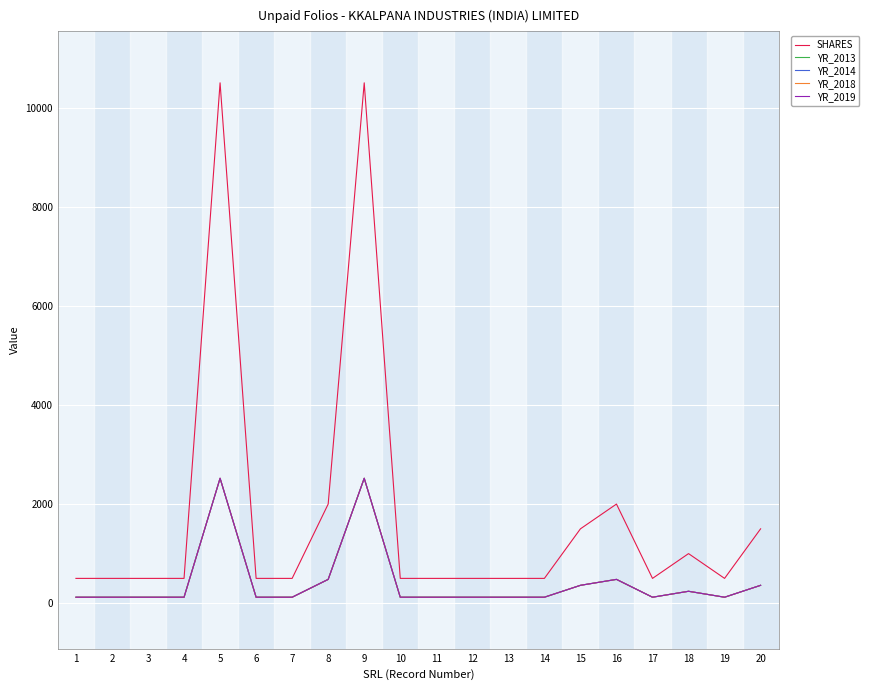

Reading left to right, list all the values displayed in this chart.

SHARES: 1=500	2=500	3=500	4=500	5=10500	6=500	7=500	8=2000	9=10500	10=500	11=500	12=500	13=500	14=500	15=1500	16=2000	17=500	18=1000	19=500	20=1500
YR_2013: 1=120	2=120	3=120	4=120	5=2520	6=120	7=120	8=480	9=2520	10=120	11=120	12=120	13=120	14=120	15=360	16=480	17=120	18=240	19=120	20=360
YR_2014: 1=120	2=120	3=120	4=120	5=2520	6=120	7=120	8=480	9=2520	10=120	11=120	12=120	13=120	14=120	15=360	16=480	17=120	18=240	19=120	20=360
YR_2018: 1=120	2=120	3=120	4=120	5=2520	6=120	7=120	8=480	9=2520	10=120	11=120	12=120	13=120	14=120	15=360	16=480	17=120	18=240	19=120	20=360
YR_2019: 1=120	2=120	3=120	4=120	5=2520	6=120	7=120	8=480	9=2520	10=120	11=120	12=120	13=120	14=120	15=360	16=480	17=120	18=240	19=120	20=360